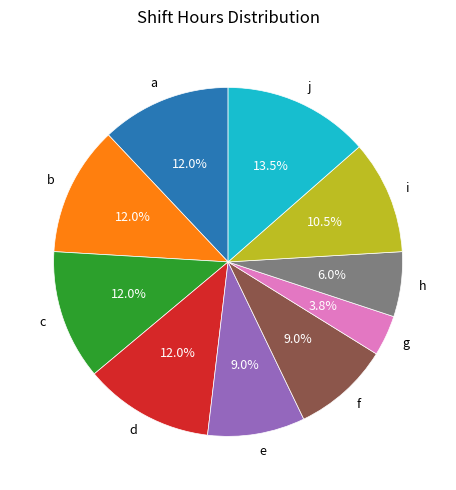

What is the largest slice in the pie chart?

j